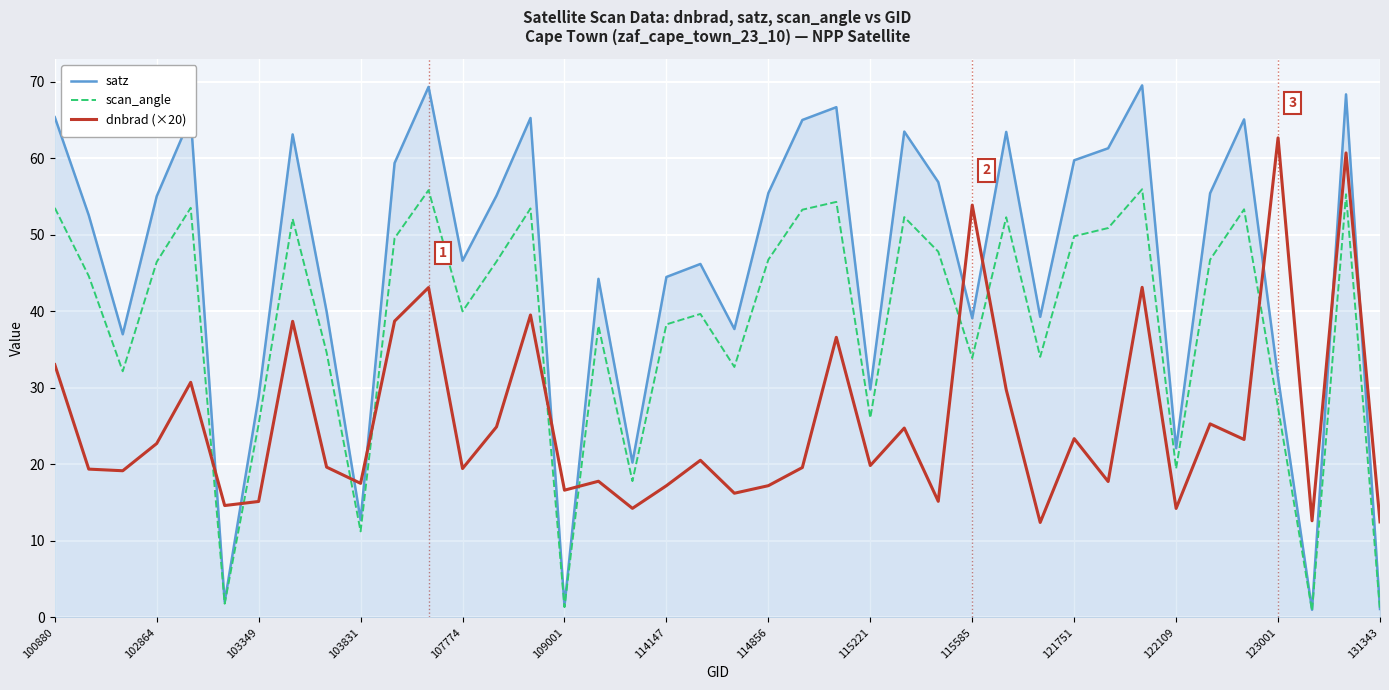

List the series in order of their peak value, lowest first.

scan_angle, dnbrad (×20), satz